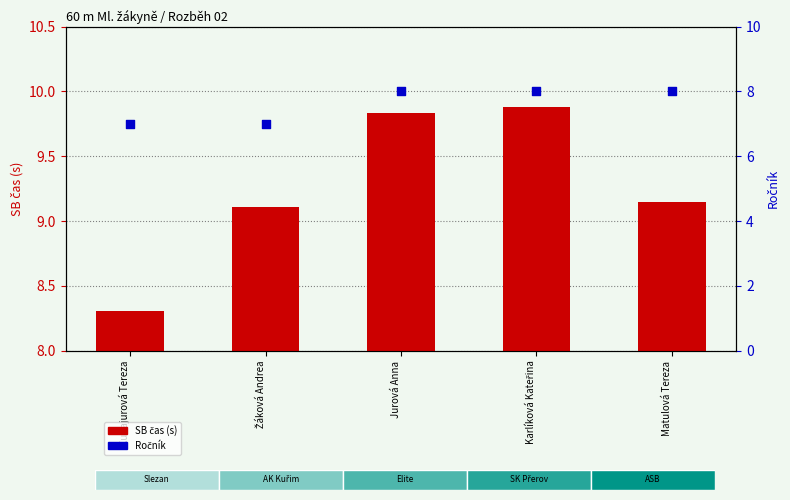

At which category is the sum across all series the highest?

Karlíková Kateřina